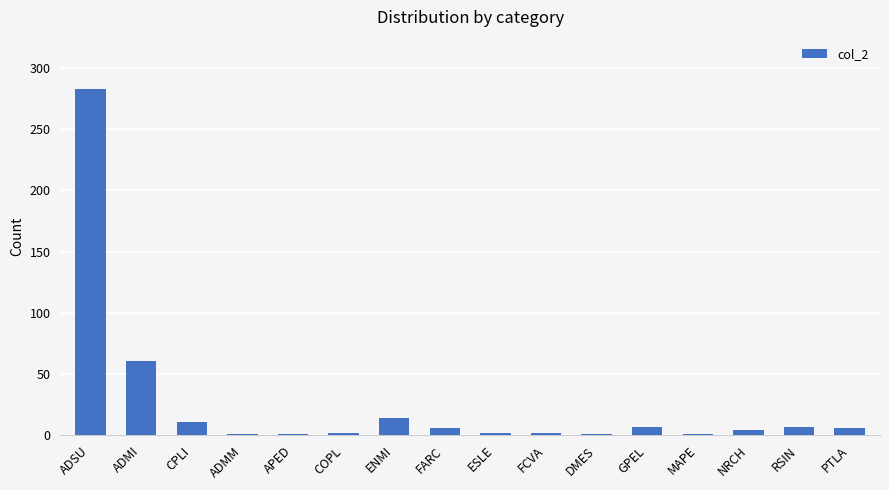

The chart shows a value of 95 at ADSU. True or false?

False